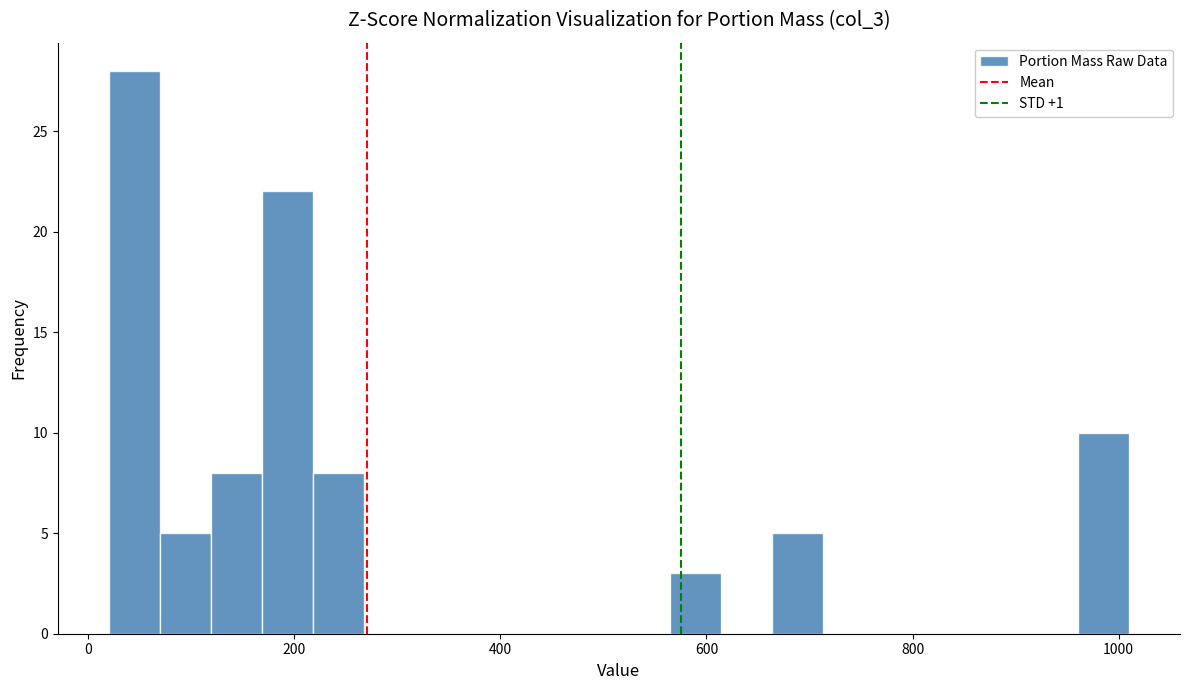

Around what value on the x-axis is the tallest bar? Give the approximate position of its centre, as read against the axis.

40